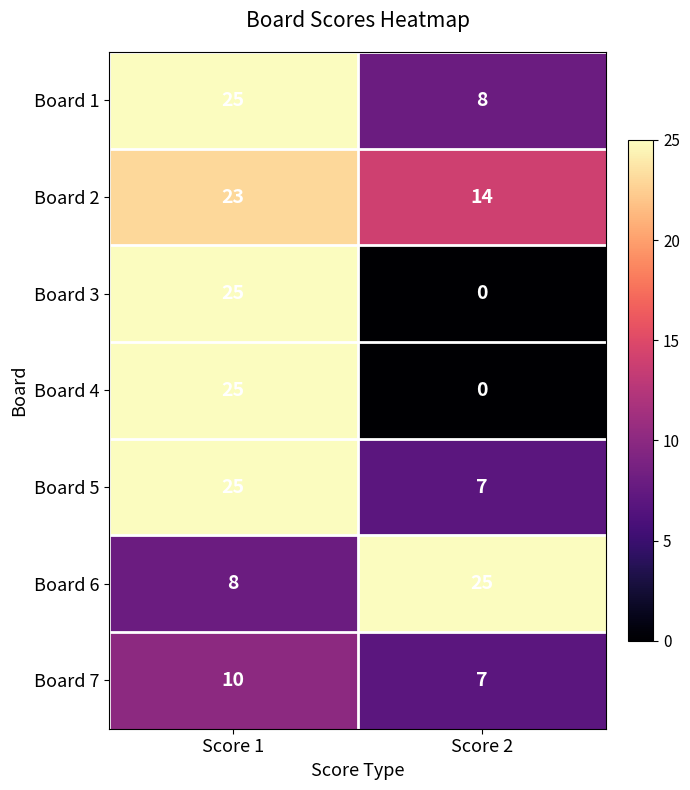

What is the difference between the highest and lowest values at Score 2?

25